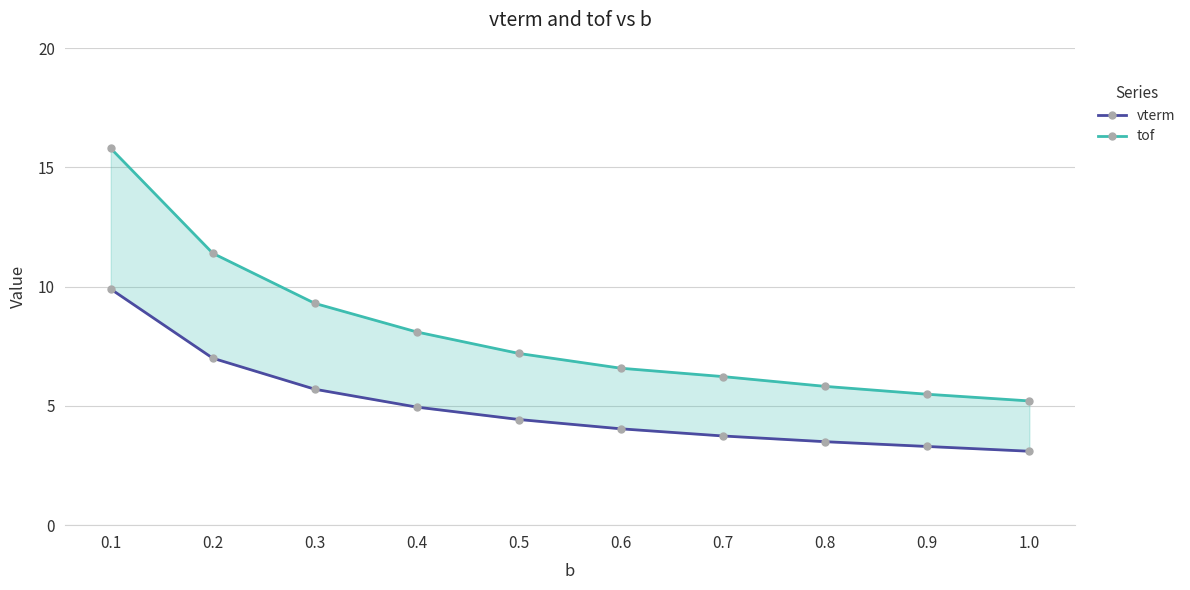

What is the sum of the vterm values at 0.6 and 0.2?

11.0